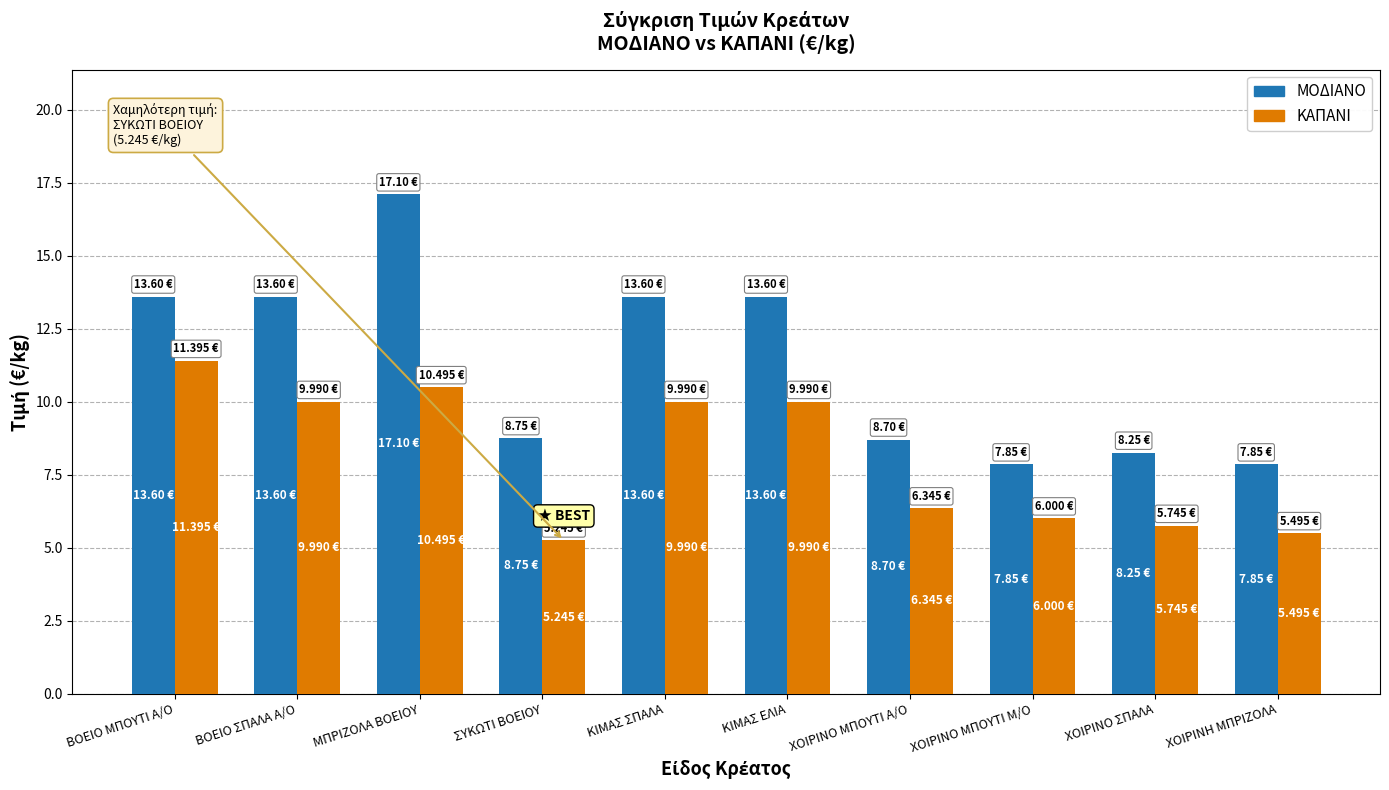

True or false: ΜΟΔΙΑΝΟ has a value of 2.0 at ΧΟΙΡΙΝΟ ΣΠΑΛΑ.

False